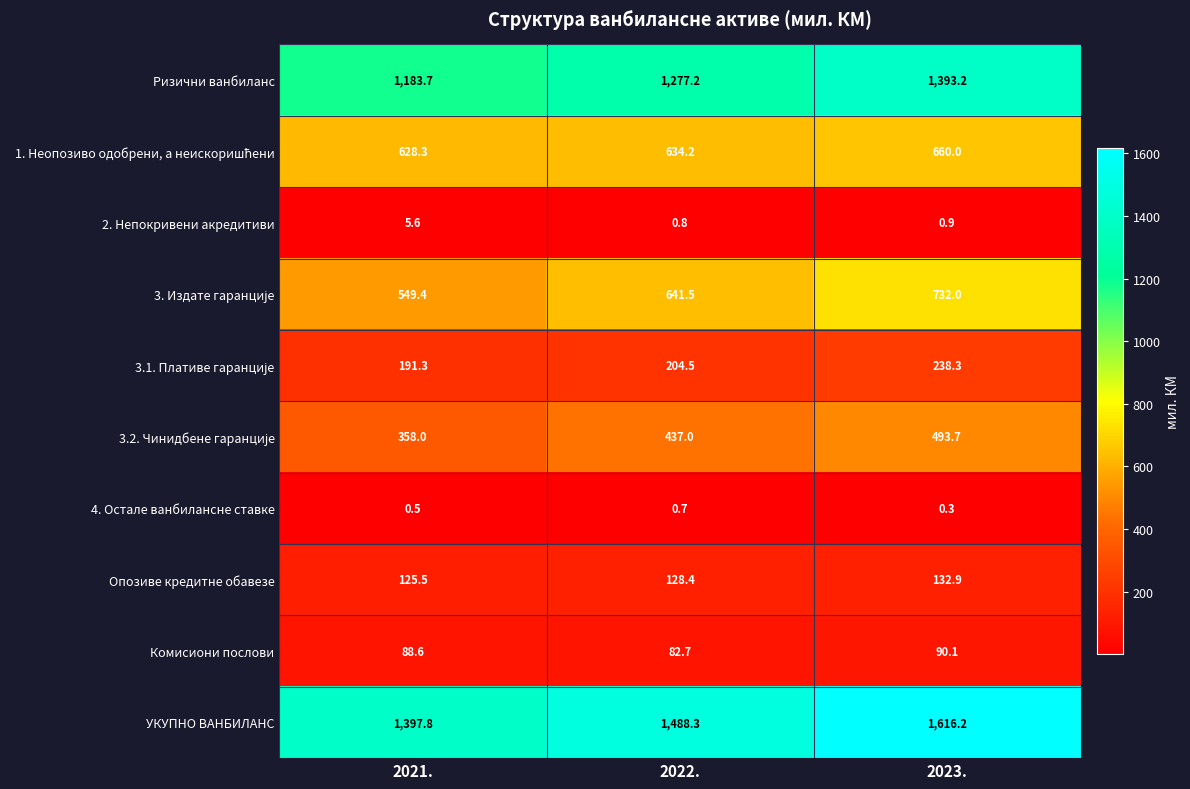

The 4. Остале ванбилансне ставке series shows 0.5 at 2021.. True or false?

True